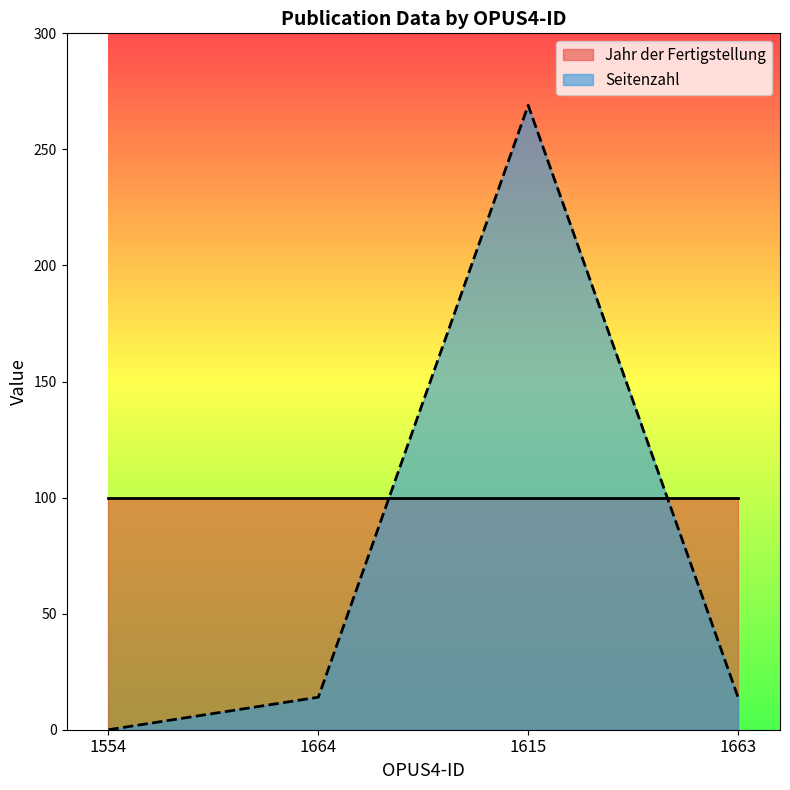

What is the difference between the maximum and minimum values?

269